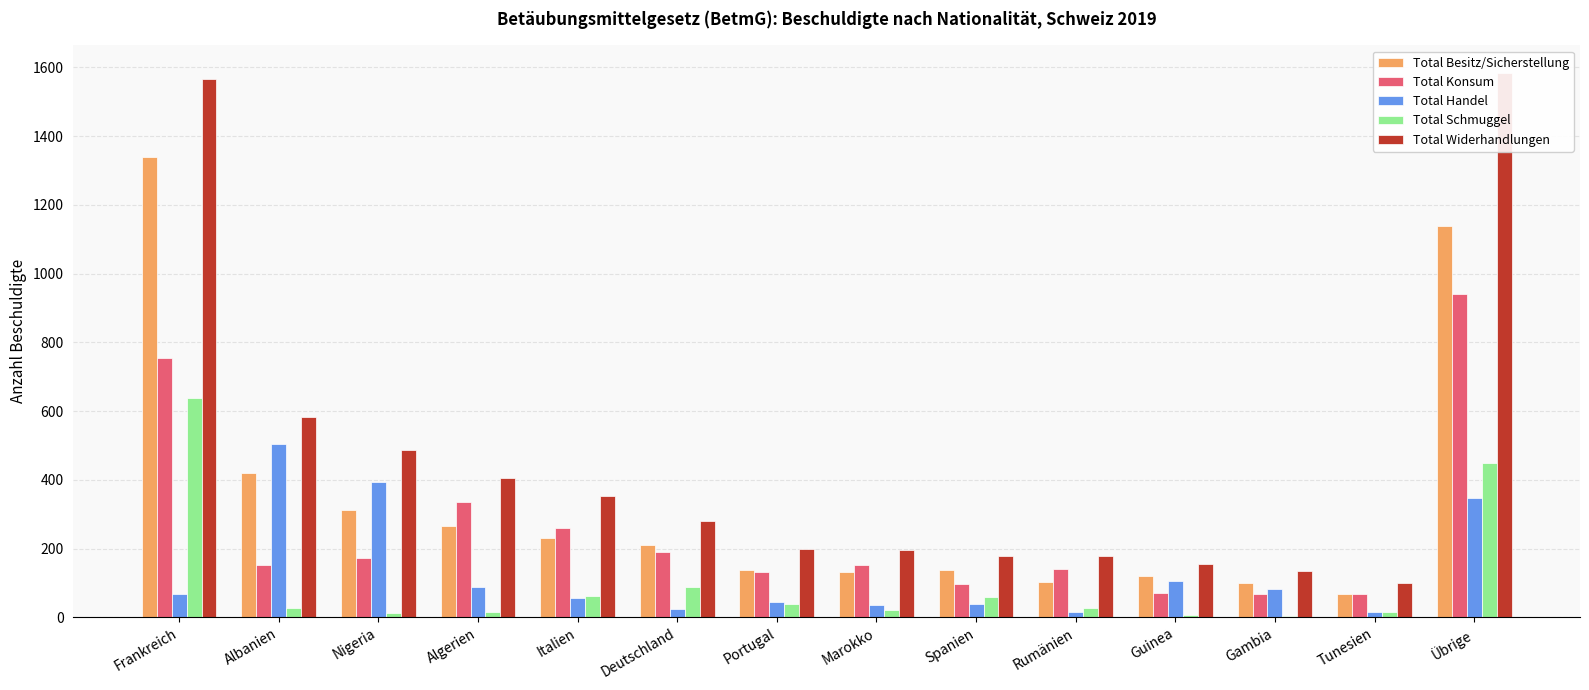

What is the average value of the Total Widerhandlungen series?

457